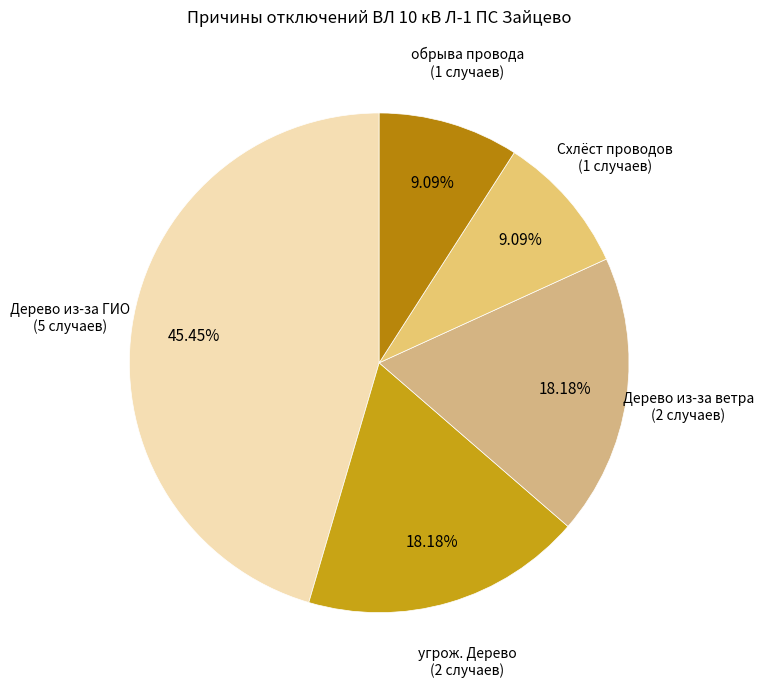

Which has a higher value, Схлёст проводов or Дерево из-за ГИО?

Дерево из-за ГИО